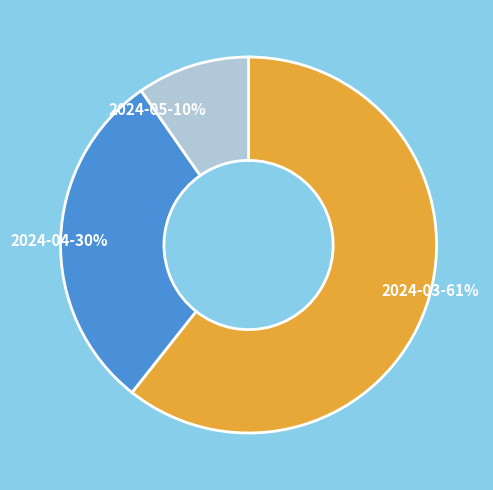

Which slice represents more than half of the pie?

2024-03